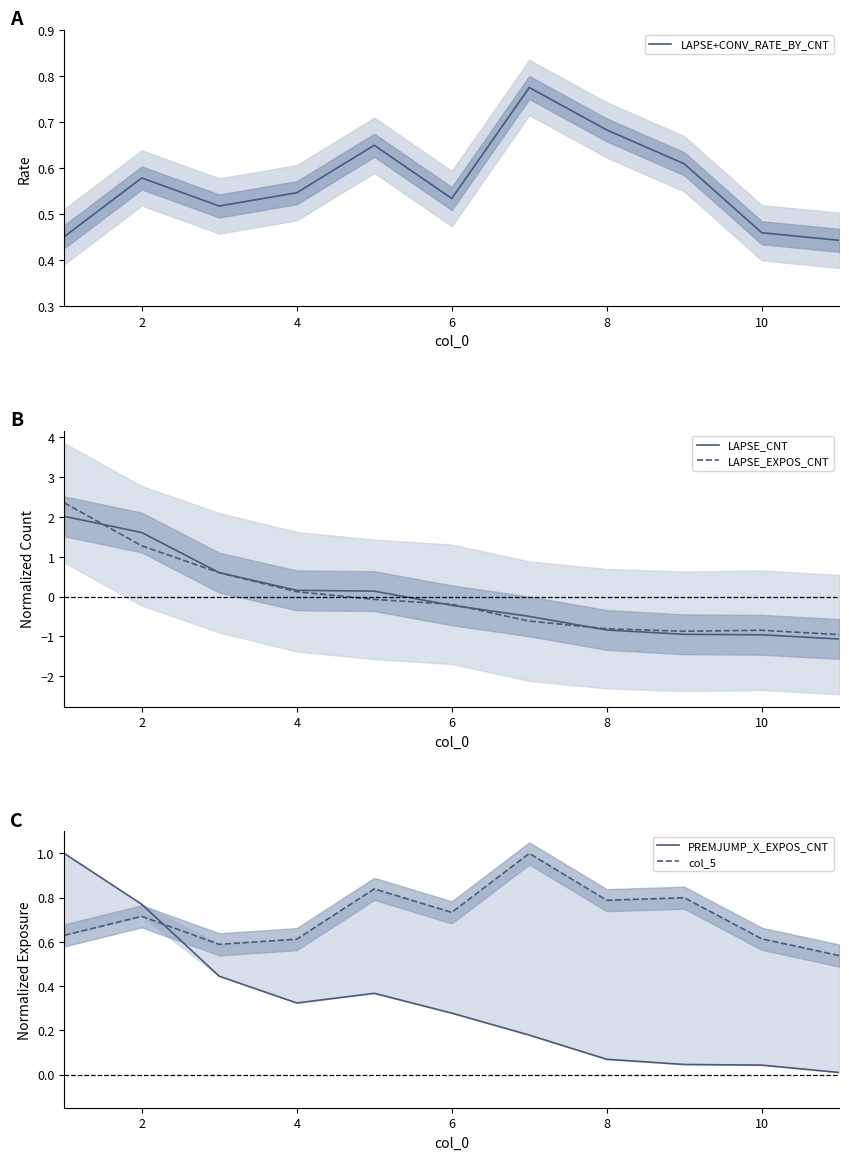

True or false: LAPSE_EXPOS_CNT has a value of 0.1 at 4.

True